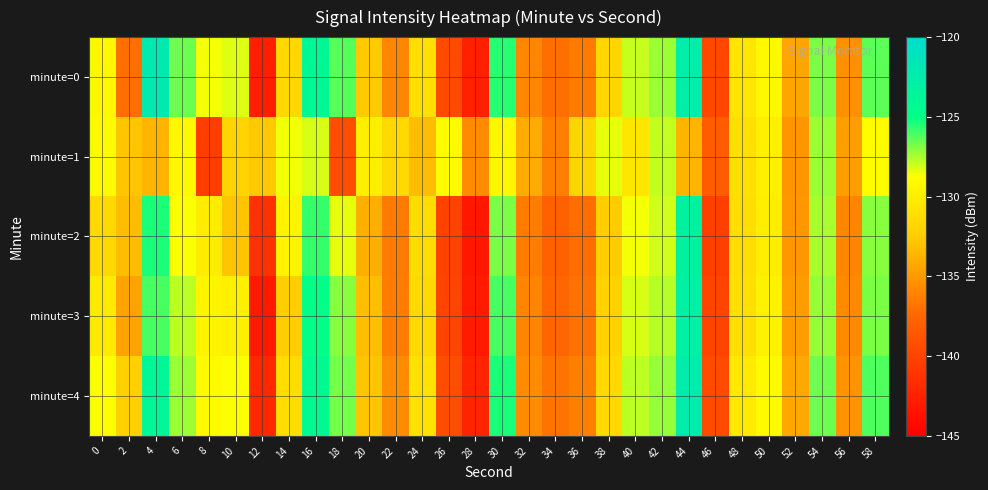

At 26, list the series in order from largest to smallest.

minute=1, minute=4, minute=0, minute=3, minute=2